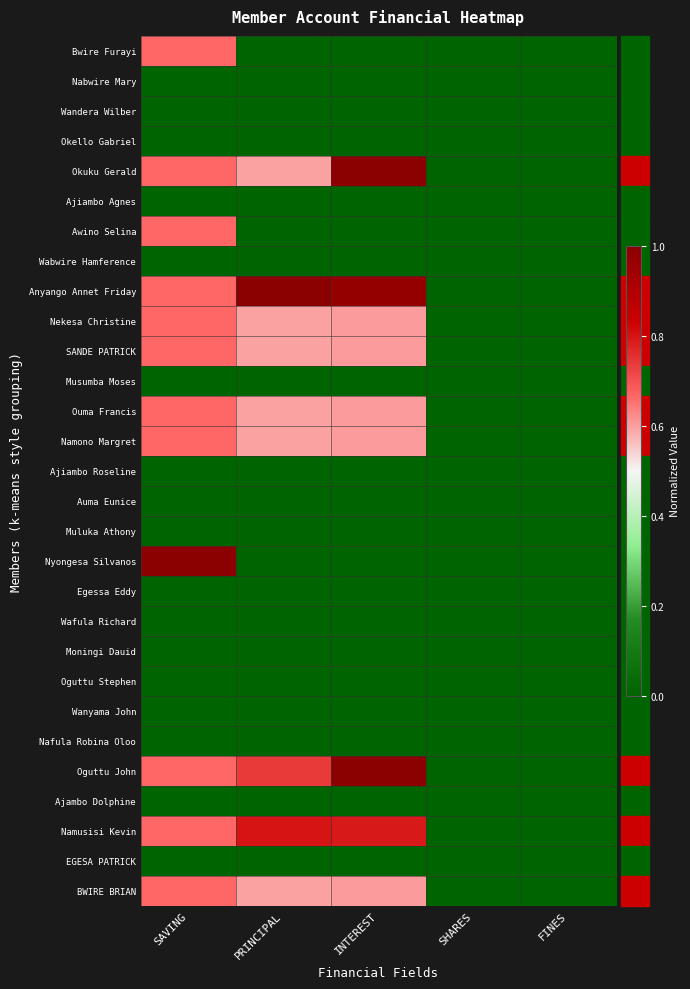

Reading right to left, list all the values displayed in this chart.

Bwire Furayi: FINES=0.0	SHARES=0.0	INTEREST=0.0	PRINCIPAL=0.0	SAVING=0.7
Nabwire Mary: FINES=0.0	SHARES=0.0	INTEREST=0.0	PRINCIPAL=0.0	SAVING=0.0
Wandera Wilber: FINES=0.0	SHARES=0.0	INTEREST=0.0	PRINCIPAL=0.0	SAVING=0.0
Okello Gabriel: FINES=0.0	SHARES=0.0	INTEREST=0.0	PRINCIPAL=0.0	SAVING=0.0
Okuku Gerald: FINES=0.0	SHARES=0.0	INTEREST=1.0	PRINCIPAL=0.6	SAVING=0.7
Ajiambo Agnes: FINES=0.0	SHARES=0.0	INTEREST=0.0	PRINCIPAL=0.0	SAVING=0.0
Awino Selina: FINES=0.0	SHARES=0.0	INTEREST=0.0	PRINCIPAL=0.0	SAVING=0.7
Wabwire Hamference: FINES=0.0	SHARES=0.0	INTEREST=0.0	PRINCIPAL=0.0	SAVING=0.0
Anyango Annet Friday: FINES=0.0	SHARES=0.0	INTEREST=1.0	PRINCIPAL=1.0	SAVING=0.7
Nekesa Christine: FINES=0.0	SHARES=0.0	INTEREST=0.6	PRINCIPAL=0.6	SAVING=0.7
SANDE PATRICK: FINES=0.0	SHARES=0.0	INTEREST=0.6	PRINCIPAL=0.6	SAVING=0.7
Musumba Moses: FINES=0.0	SHARES=0.0	INTEREST=0.0	PRINCIPAL=0.0	SAVING=0.0
Ouma Francis: FINES=0.0	SHARES=0.0	INTEREST=0.6	PRINCIPAL=0.6	SAVING=0.7
Namono Margret: FINES=0.0	SHARES=0.0	INTEREST=0.6	PRINCIPAL=0.6	SAVING=0.7
Ajiambo Roseline: FINES=0.0	SHARES=0.0	INTEREST=0.0	PRINCIPAL=0.0	SAVING=0.0
Auma Eunice: FINES=0.0	SHARES=0.0	INTEREST=0.0	PRINCIPAL=0.0	SAVING=0.0
Muluka Athony: FINES=0.0	SHARES=0.0	INTEREST=0.0	PRINCIPAL=0.0	SAVING=0.0
Nyongesa Silvanos: FINES=0.0	SHARES=0.0	INTEREST=0.0	PRINCIPAL=0.0	SAVING=1.0
Egessa Eddy: FINES=0.0	SHARES=0.0	INTEREST=0.0	PRINCIPAL=0.0	SAVING=0.0
Wafula Richard: FINES=0.0	SHARES=0.0	INTEREST=0.0	PRINCIPAL=0.0	SAVING=0.0
Moningi Dauid: FINES=0.0	SHARES=0.0	INTEREST=0.0	PRINCIPAL=0.0	SAVING=0.0
Oguttu Stephen: FINES=0.0	SHARES=0.0	INTEREST=0.0	PRINCIPAL=0.0	SAVING=0.0
Wanyama John: FINES=0.0	SHARES=0.0	INTEREST=0.0	PRINCIPAL=0.0	SAVING=0.0
Nafula Robina Oloo: FINES=0.0	SHARES=0.0	INTEREST=0.0	PRINCIPAL=0.0	SAVING=0.0
Oguttu John: FINES=0.0	SHARES=0.0	INTEREST=1.0	PRINCIPAL=0.7	SAVING=0.7
Ajambo Dolphine: FINES=0.0	SHARES=0.0	INTEREST=0.0	PRINCIPAL=0.0	SAVING=0.0
Namusisi Kevin: FINES=0.0	SHARES=0.0	INTEREST=0.8	PRINCIPAL=0.8	SAVING=0.7
EGESA PATRICK: FINES=0.0	SHARES=0.0	INTEREST=0.0	PRINCIPAL=0.0	SAVING=0.0
BWIRE BRIAN: FINES=0.0	SHARES=0.0	INTEREST=0.6	PRINCIPAL=0.6	SAVING=0.7